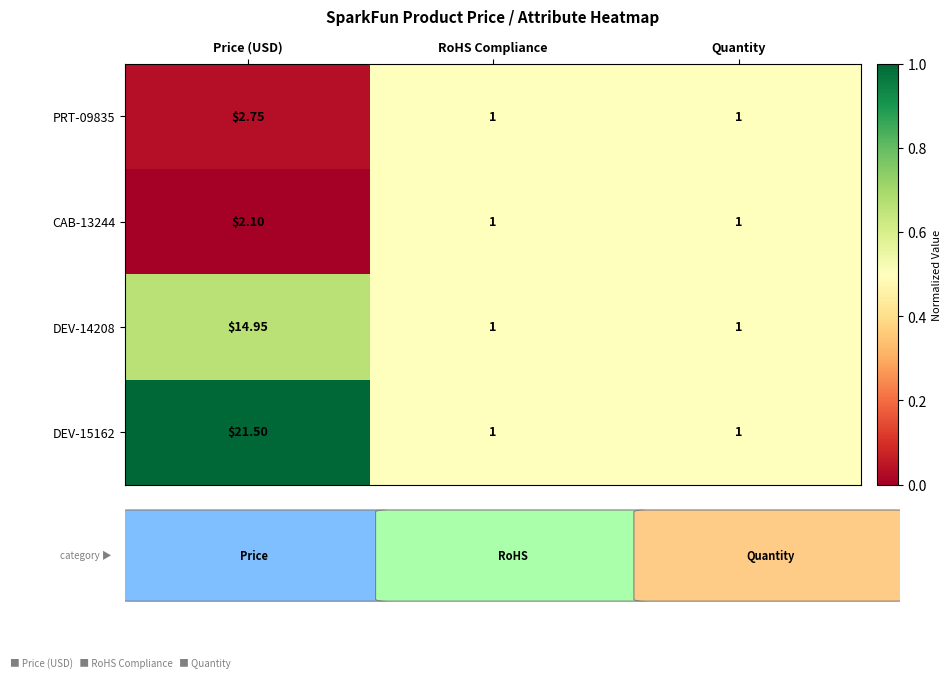

At which category is the sum across all series the highest?

Price (USD)